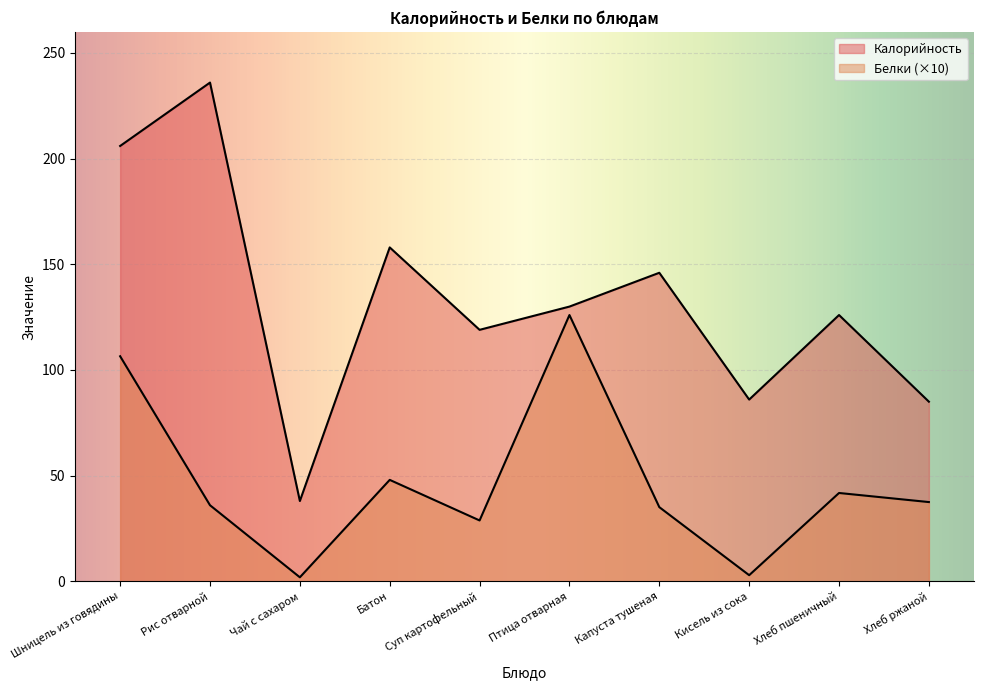

How many data points in Белки are above 37?

5